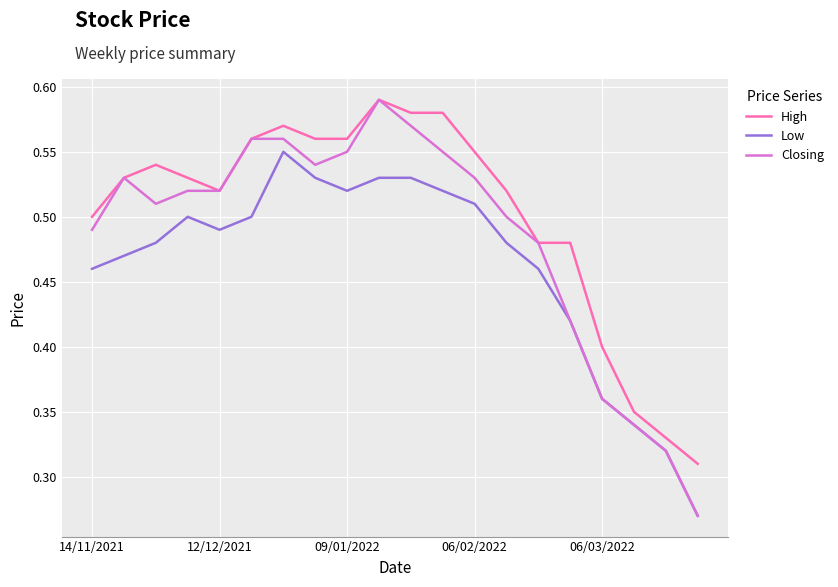

How many Low values are between 0 and 1?

20